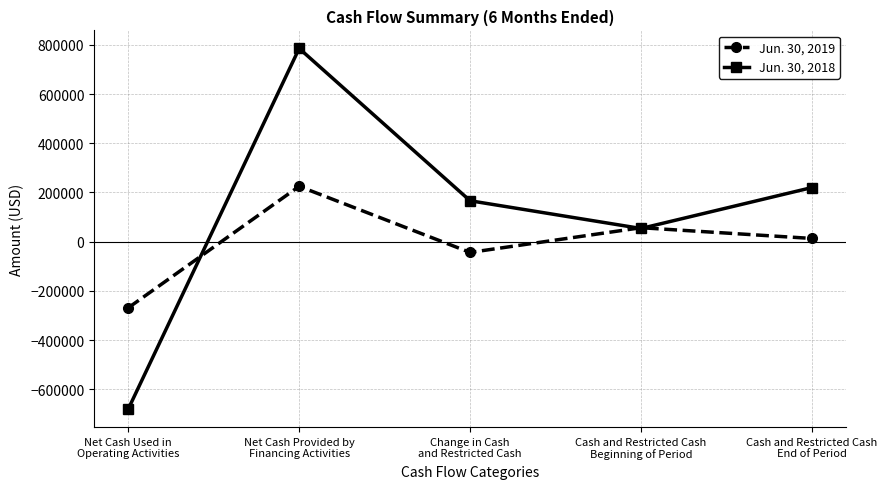

Where is the first local maximum for Jun. 30, 2018?

Net Cash Provided by
Financing Activities